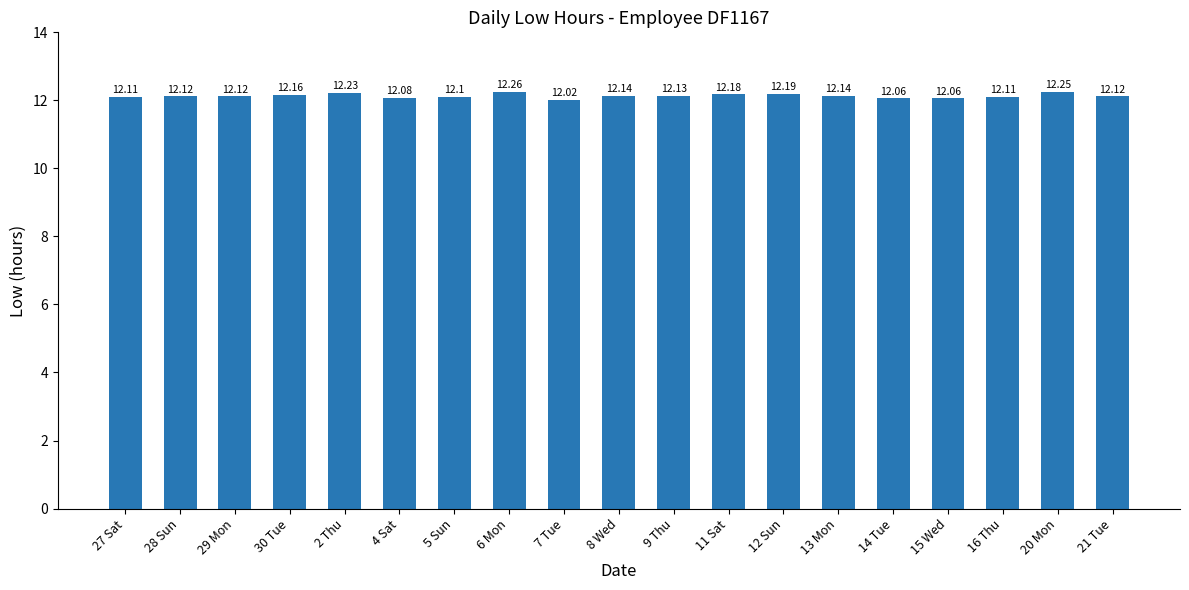

What is the value of the 12th bar from the left?

12.2